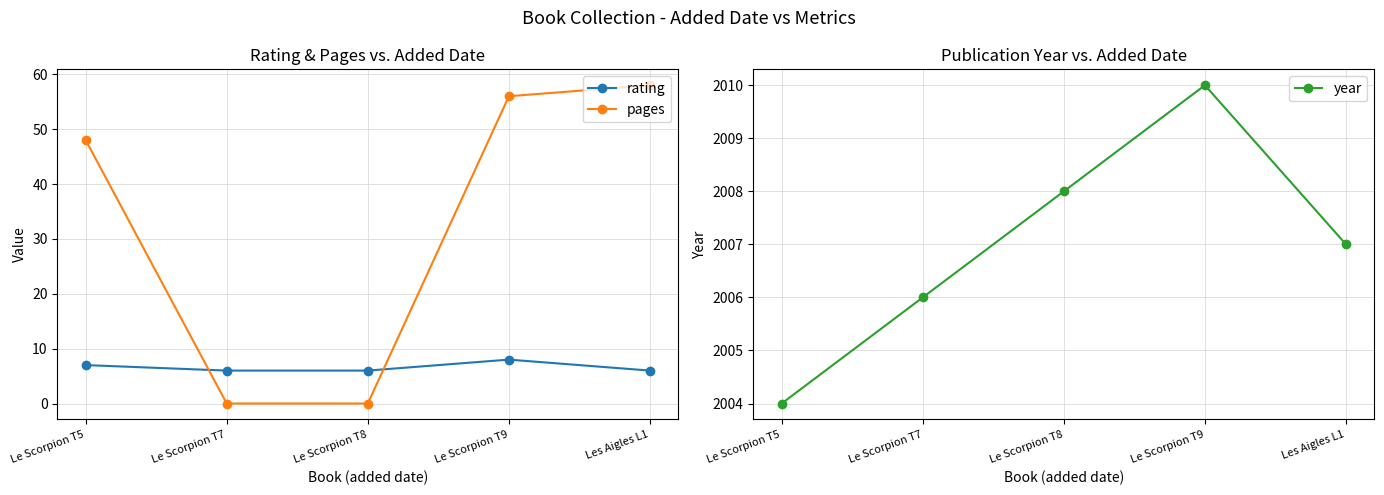

True or false: year and rating cross at least once.

False